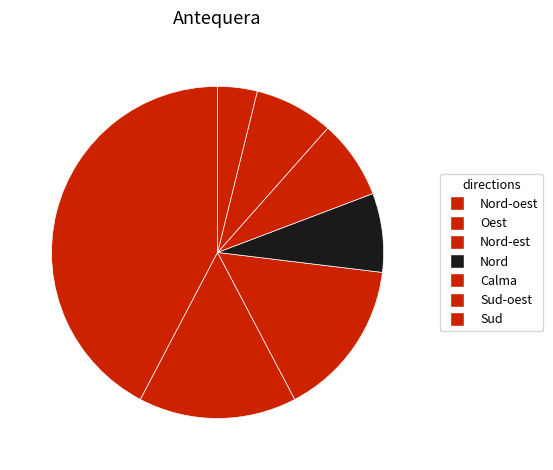

Which has a higher value, Nord-oest or Oest?

Nord-oest